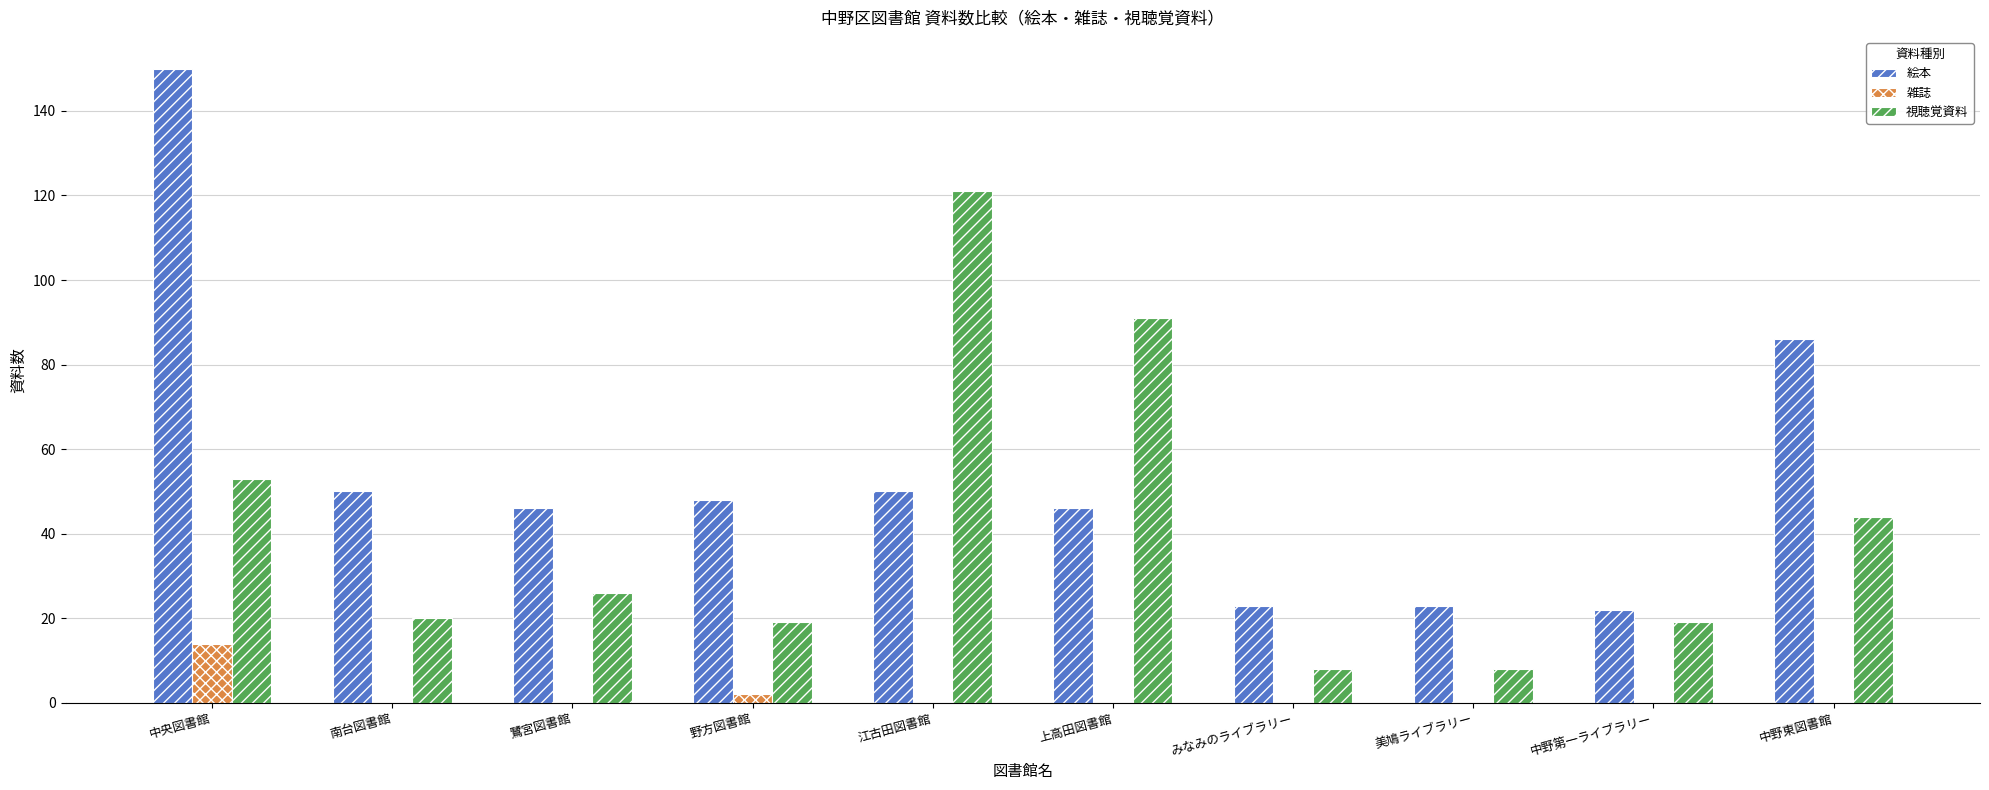

Which series has the largest total across all categories?

絵本